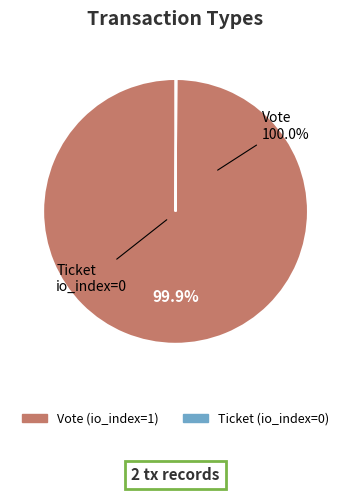

What is the change in value from Vote to Ticket?

-1